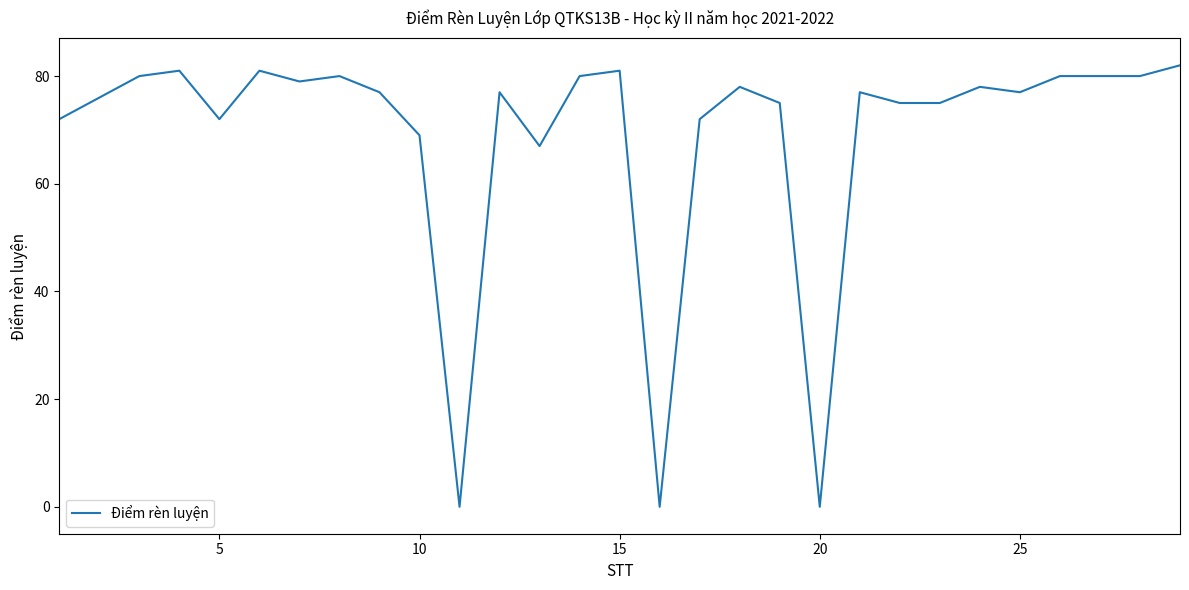

What is the maximum value shown in the chart?

82